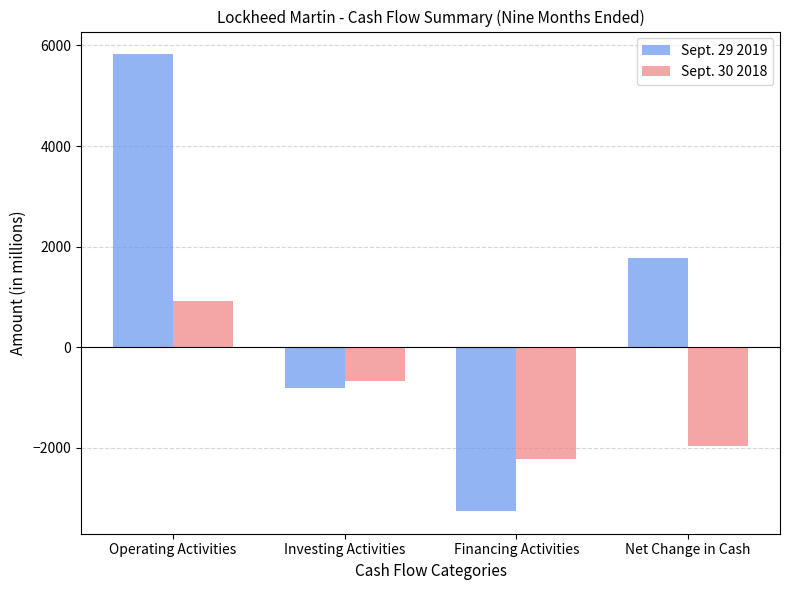

What value does the Sept. 29 2019 series have at Operating Activities, to the nearest 50?

5800